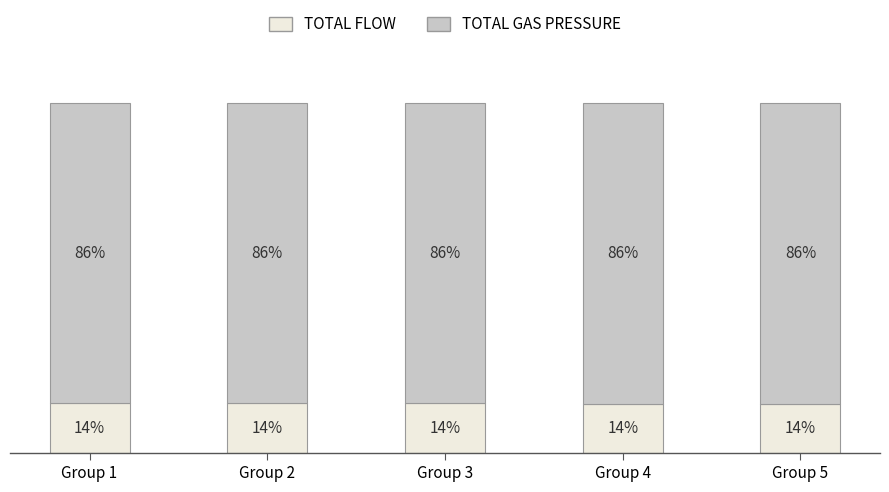

At which label does TOTAL FLOW first exceed 14?

Group 1